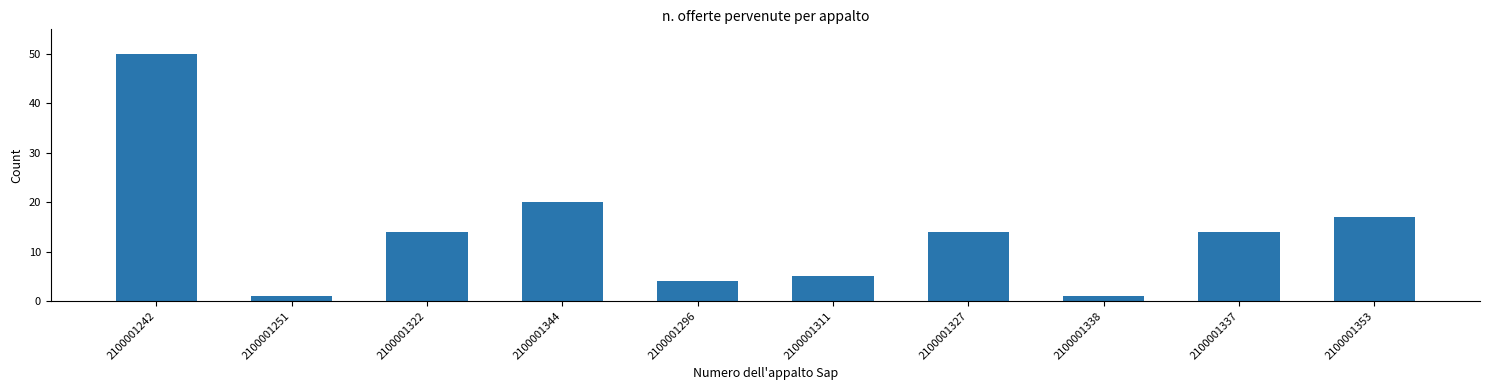

Reading left to right, what are all the values shown in this chart?

50	1	14	20	4	5	14	1	14	17